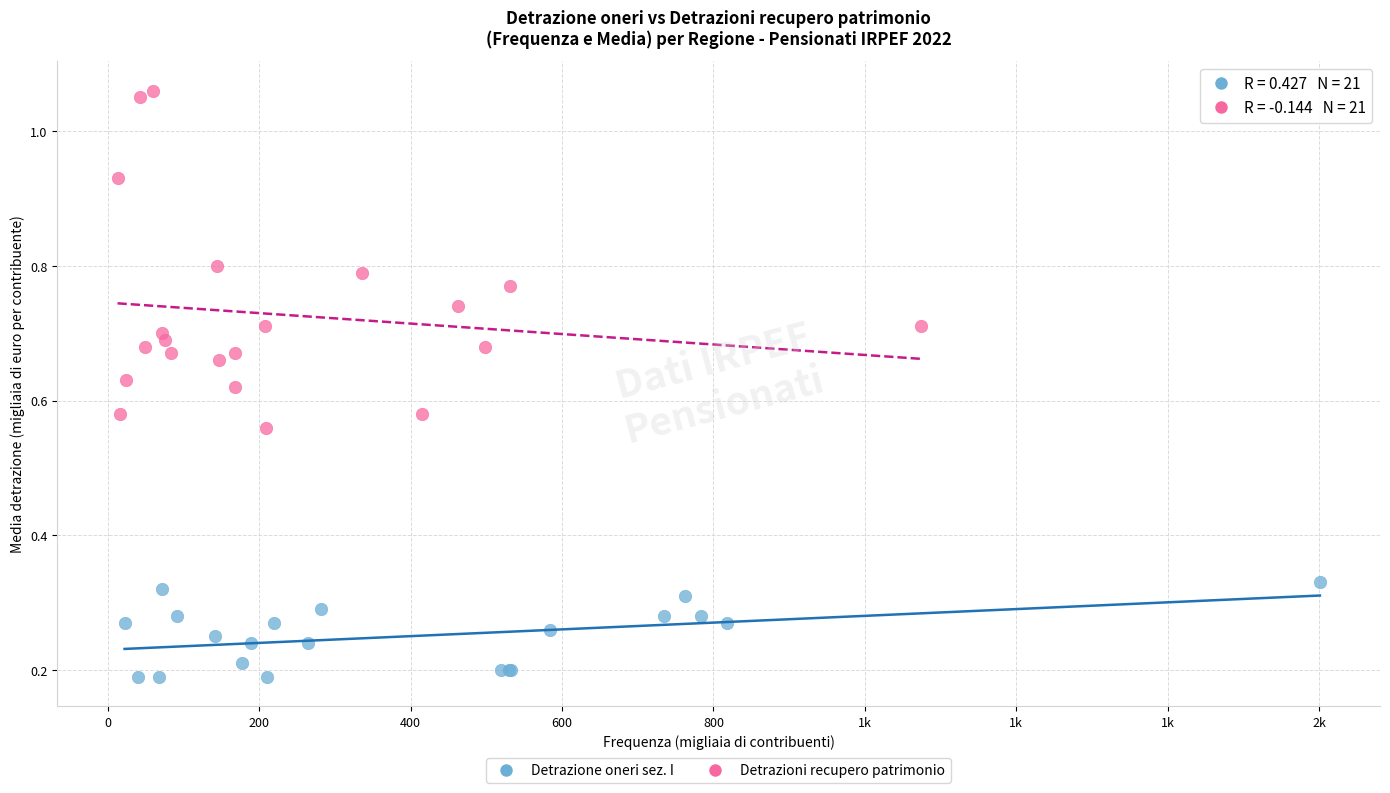

Which series contains the lowest Y value?

Detrazione oneri sez. I